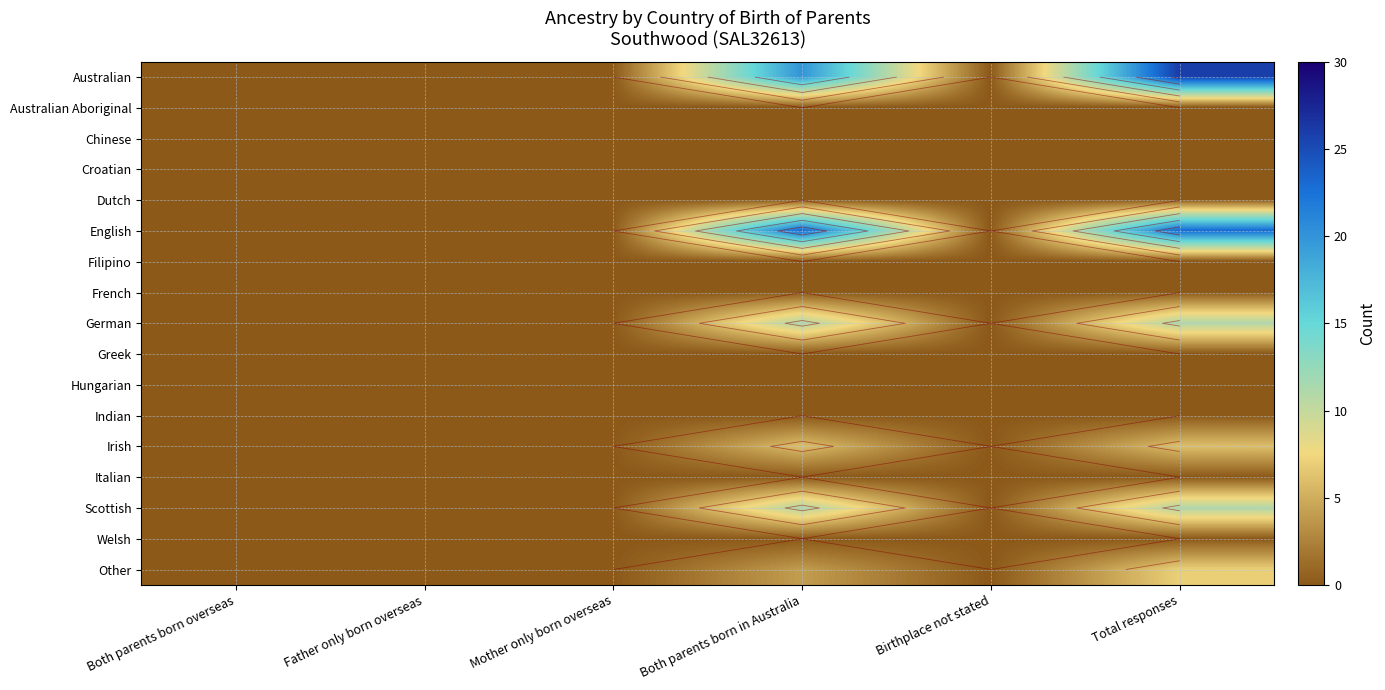

Rank the series by their maximum value, from lowest to highest.

Australian Aboriginal, Chinese, Croatian, Dutch, Filipino, French, Greek, Hungarian, Indian, Italian, Welsh, Irish, Other, German, Scottish, English, Australian